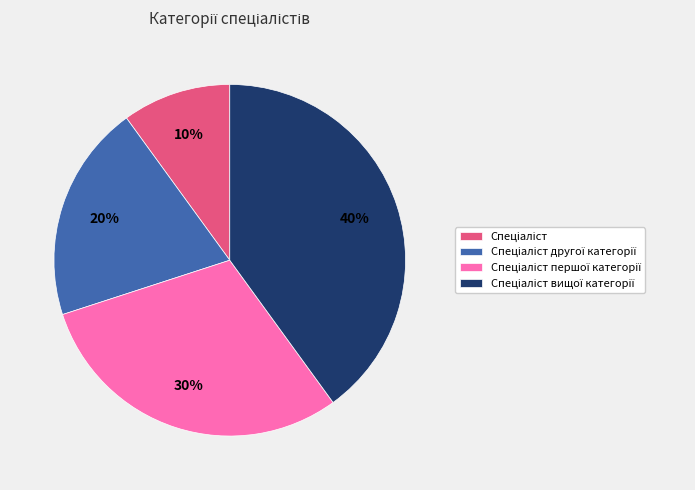

Is there any slice that represents more than half of the pie?

No